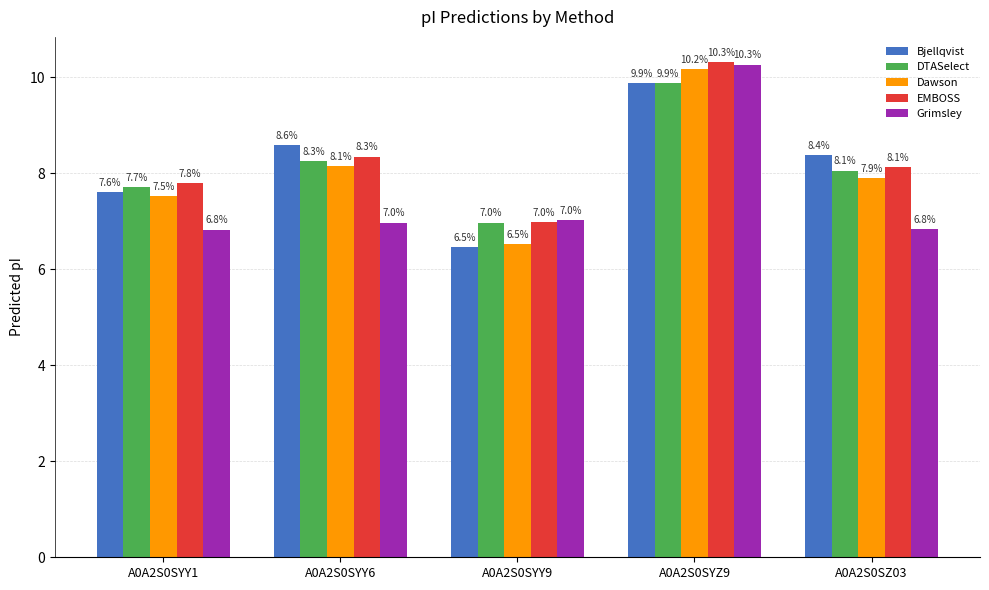

The EMBOSS series shows 13.9 at A0A2S0SYY6. True or false?

False